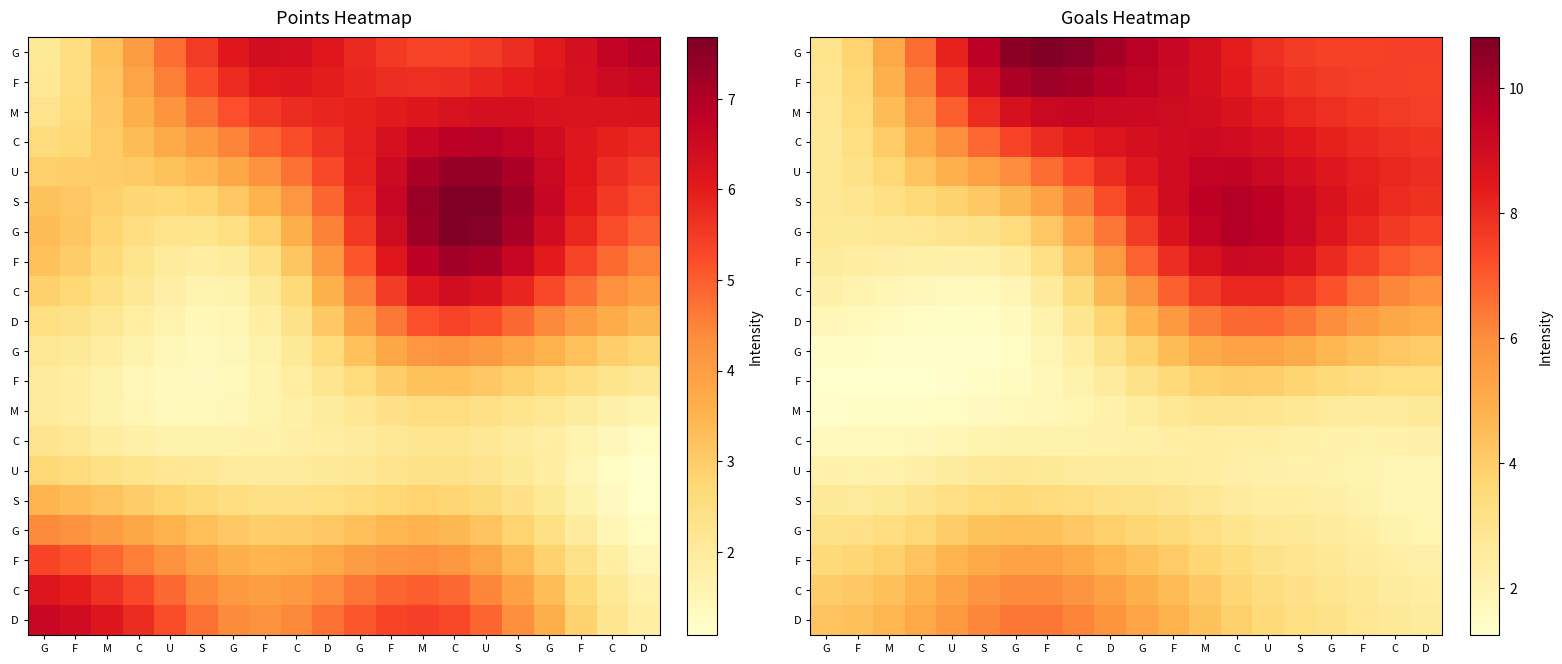

Count the number of categories in the chart.

20